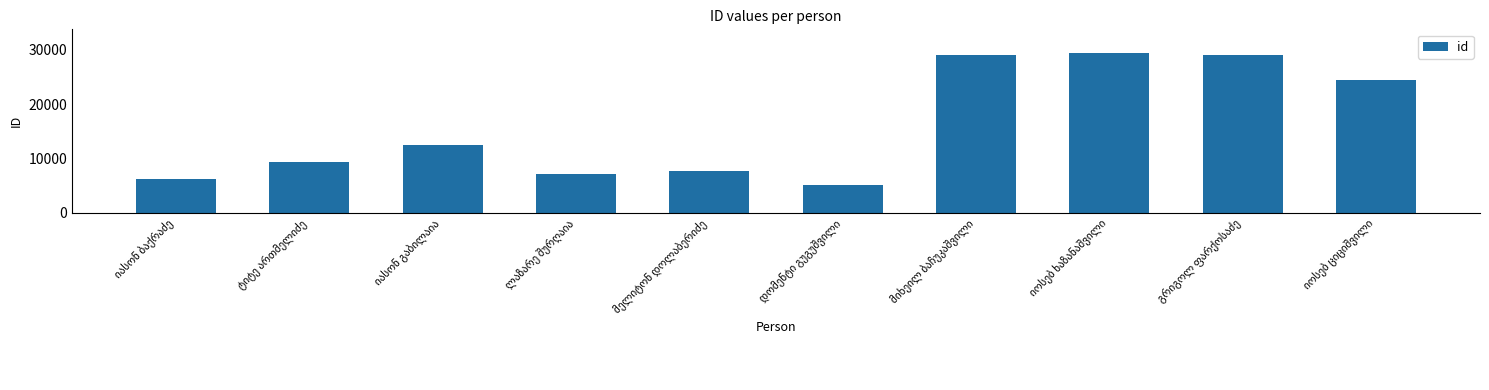

How many distinct data groups are displayed?

1